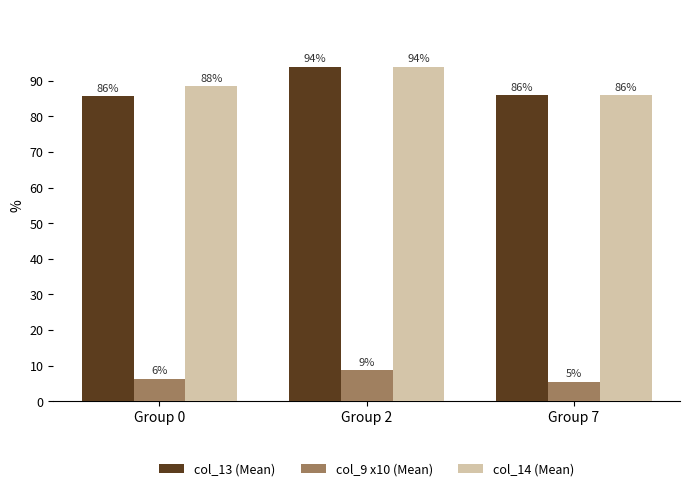

What is the minimum value for col_9 x10 (Mean)?

5.5